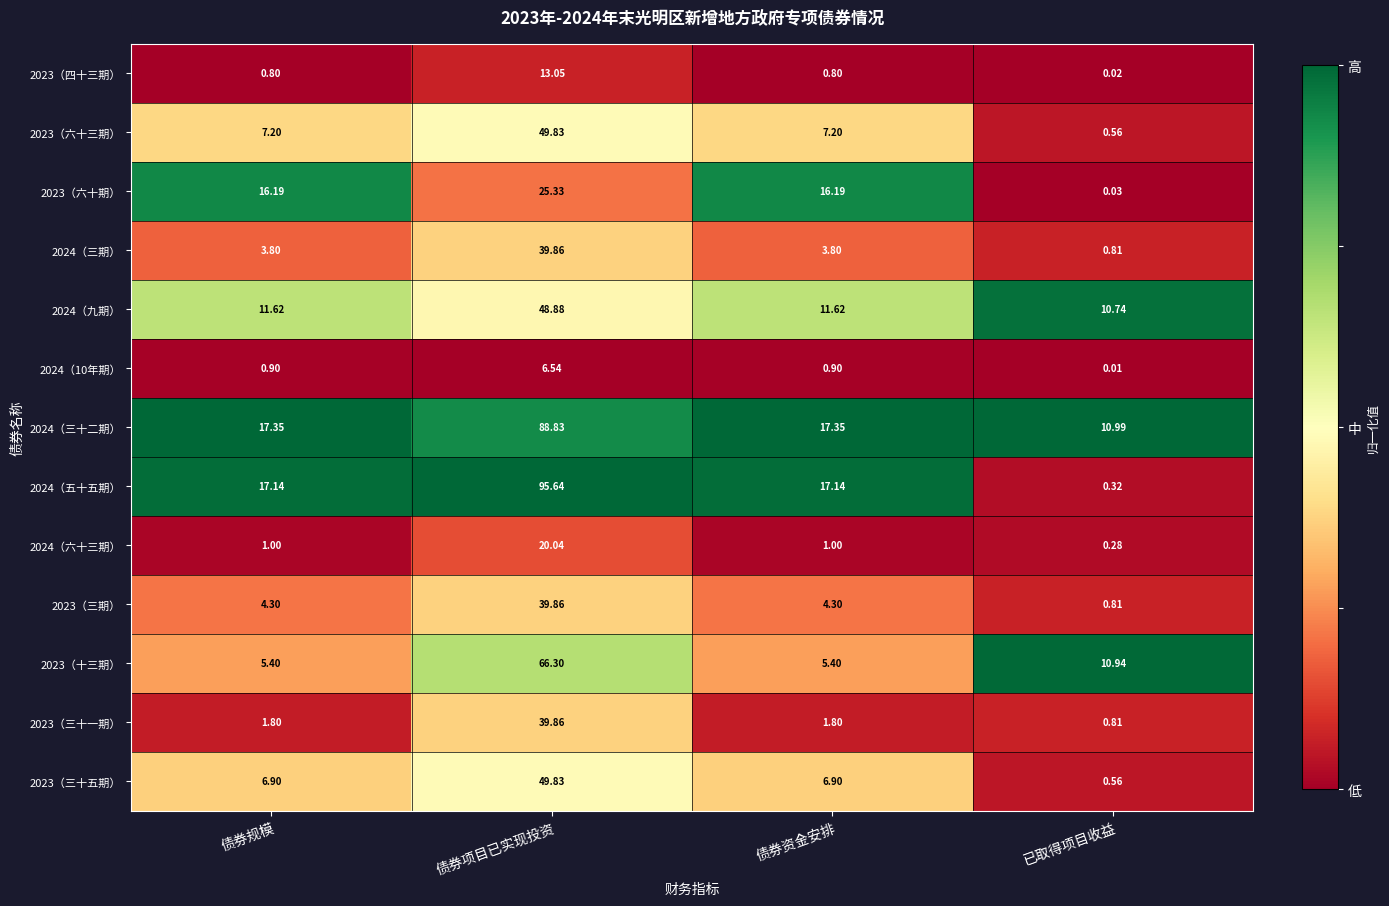

Where does the 2023（十三期） series first go above 10?

债券项目已实现投资